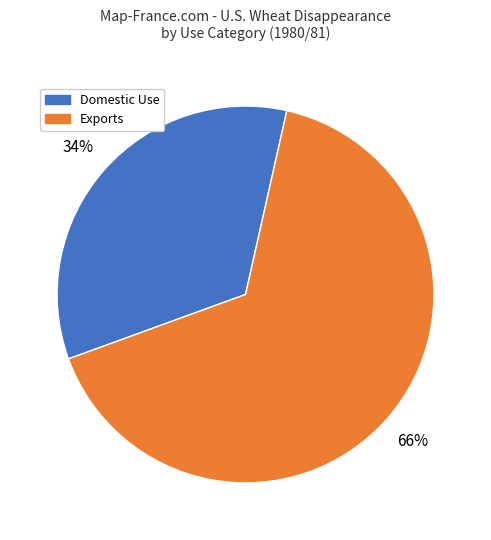

Is Exports the majority of the pie?

Yes